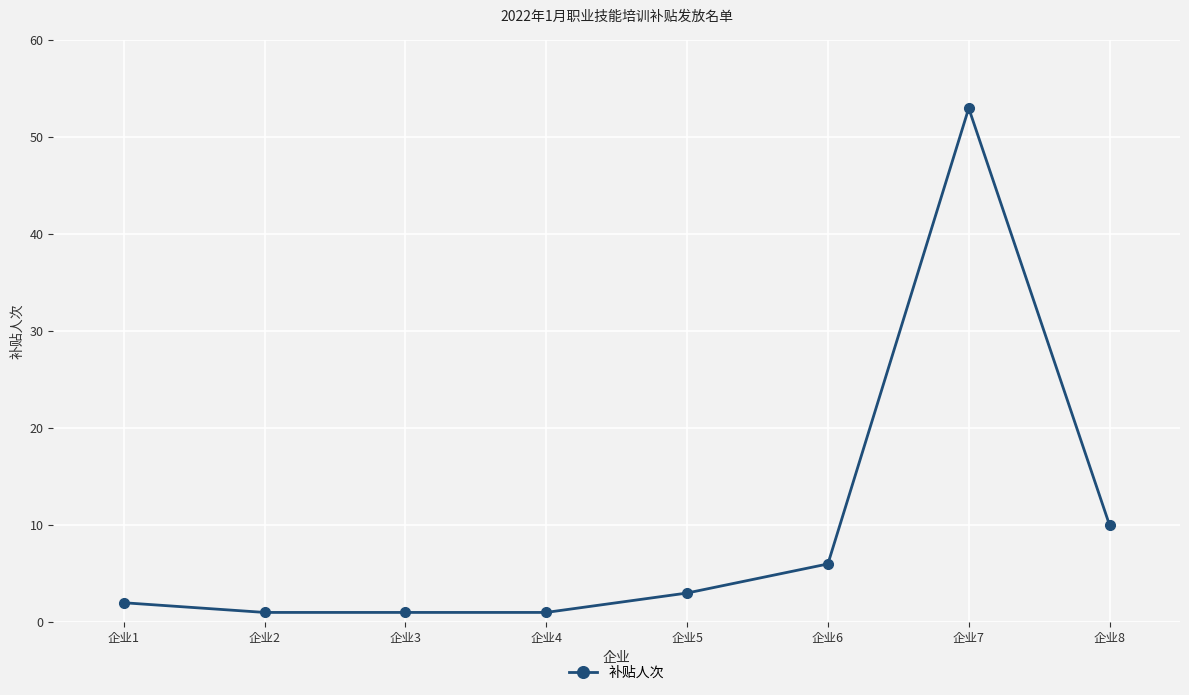

The chart shows a value of 1 at 企业2. True or false?

True